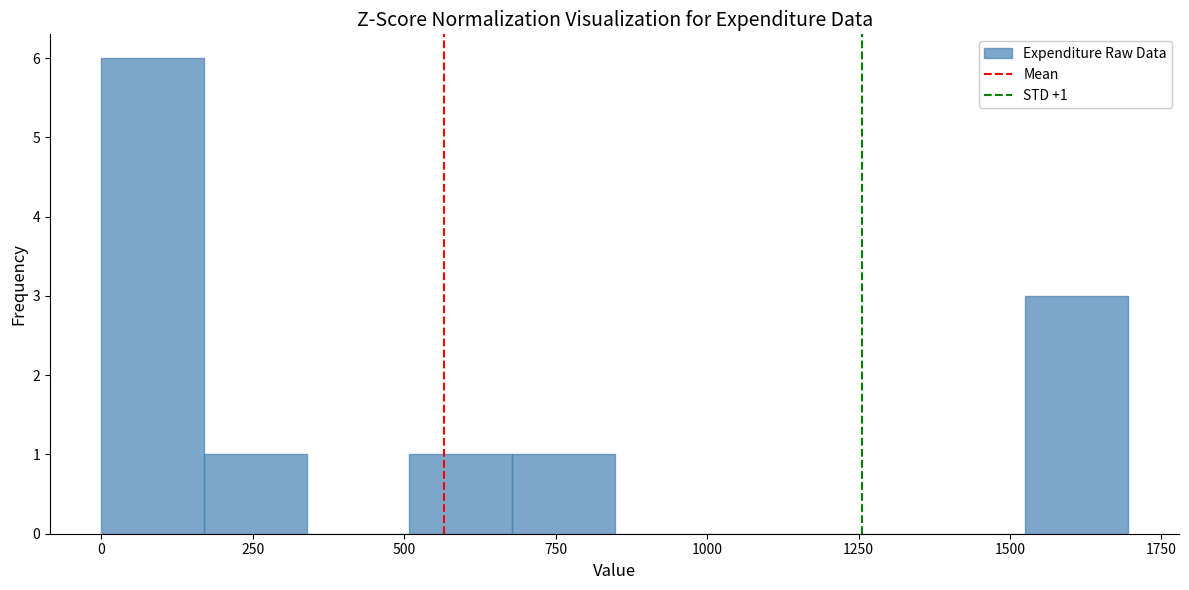

Around what value on the x-axis is the tallest bar? Give the approximate position of its centre, as read against the axis.

100